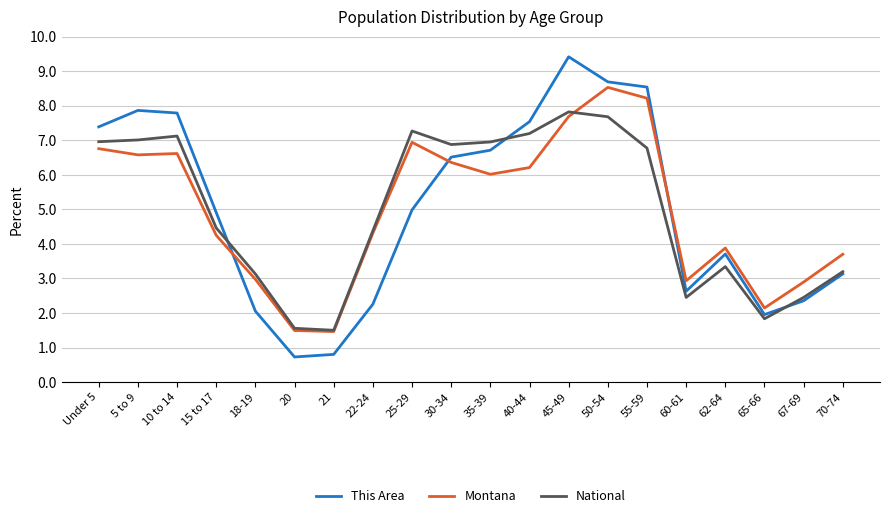

What is the smallest value displayed?

0.7